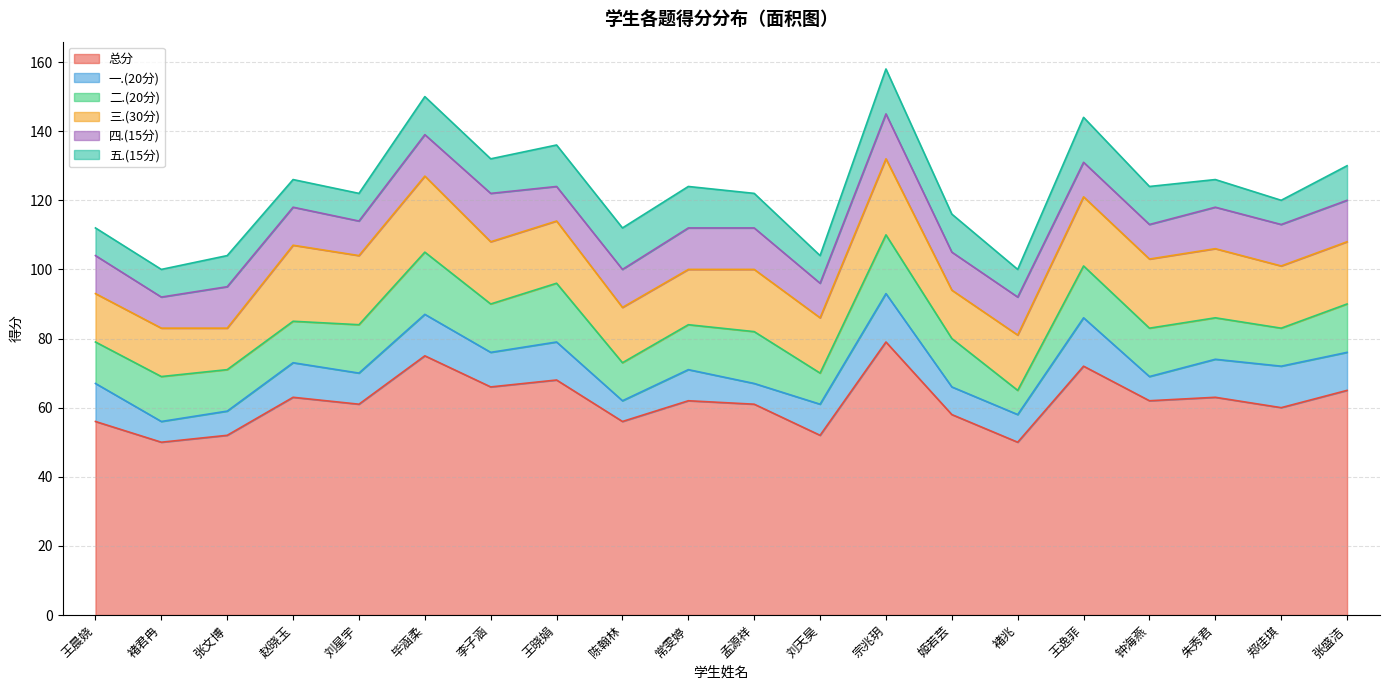

In 四.(15分), how many points are higher than both neighbors (excluding endpoints)?

3